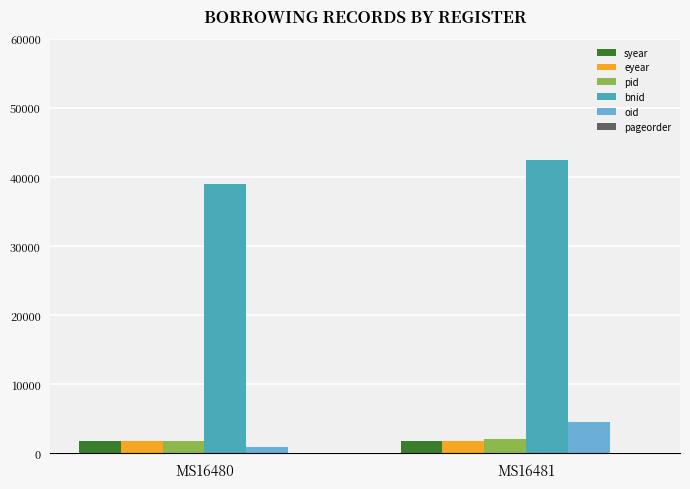

What is the highest value of the syear series?

1790